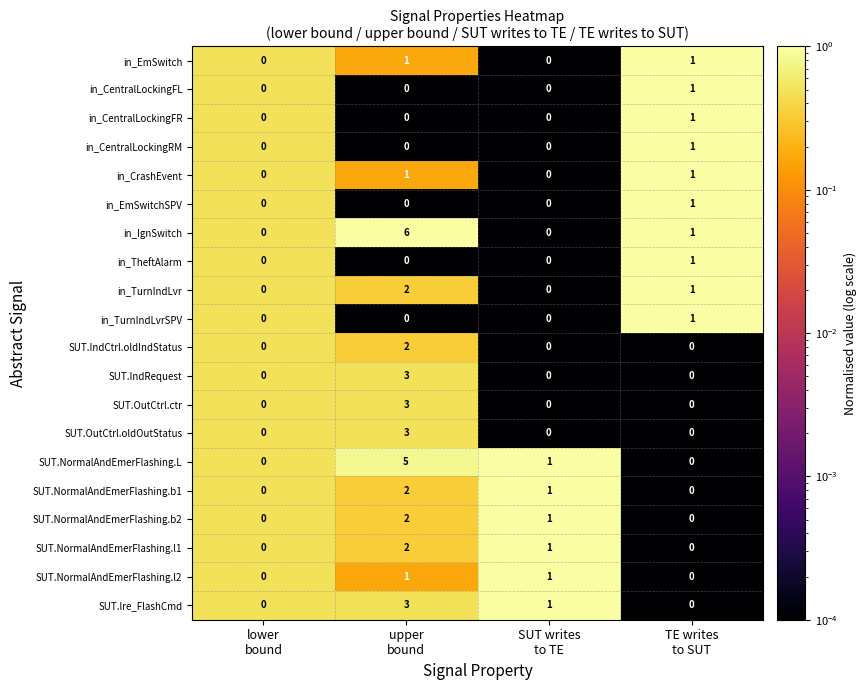

What is the sum of all in_IgnSwitch values?

7